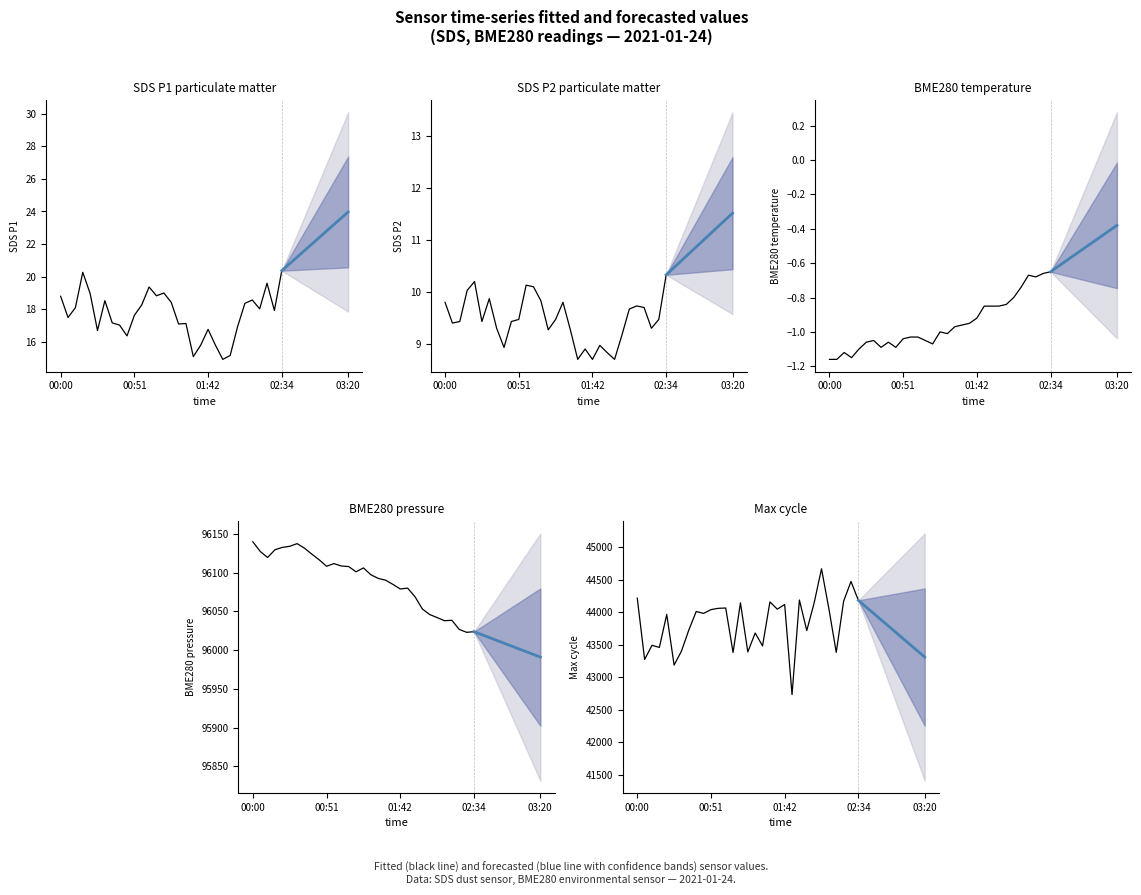

What position from the left is 21?

22